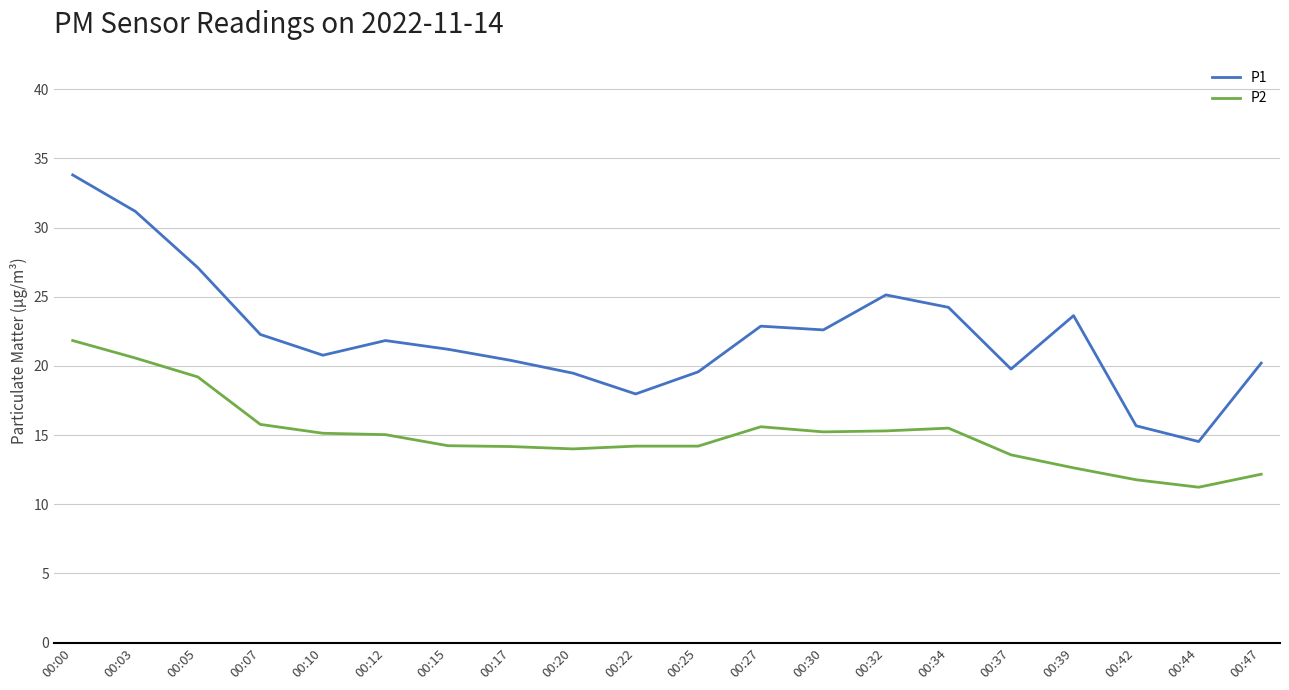

True or false: P1 has more than 0 points higher than both neighbors.

True